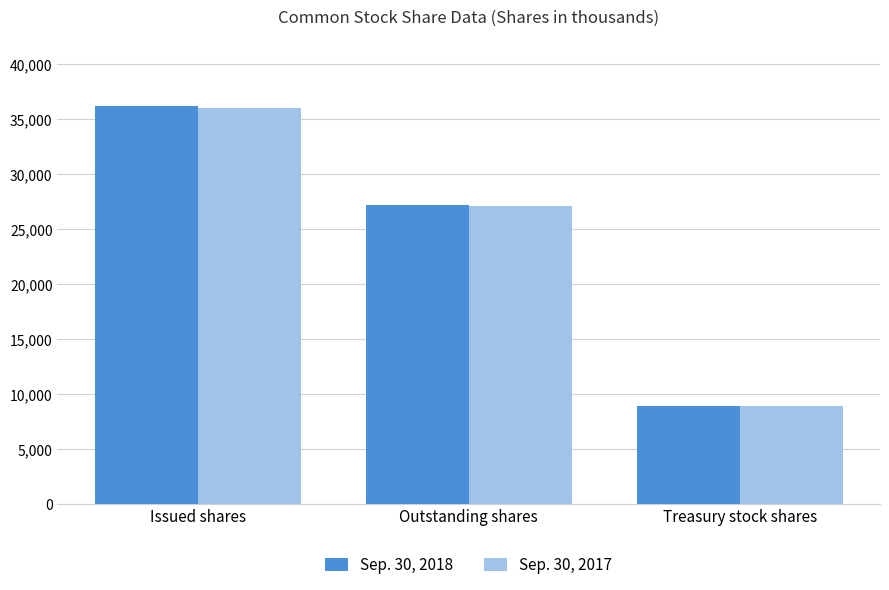

What is the sum of all Sep. 30, 2017 values?

72144